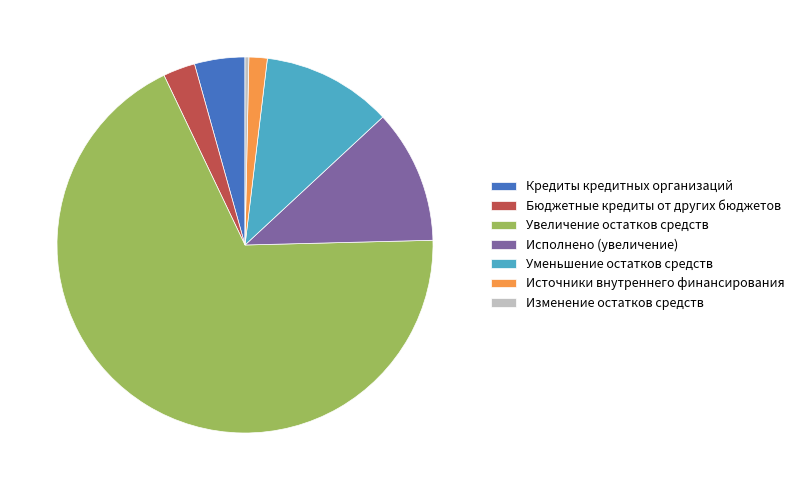

How many slices are in this pie chart?

7